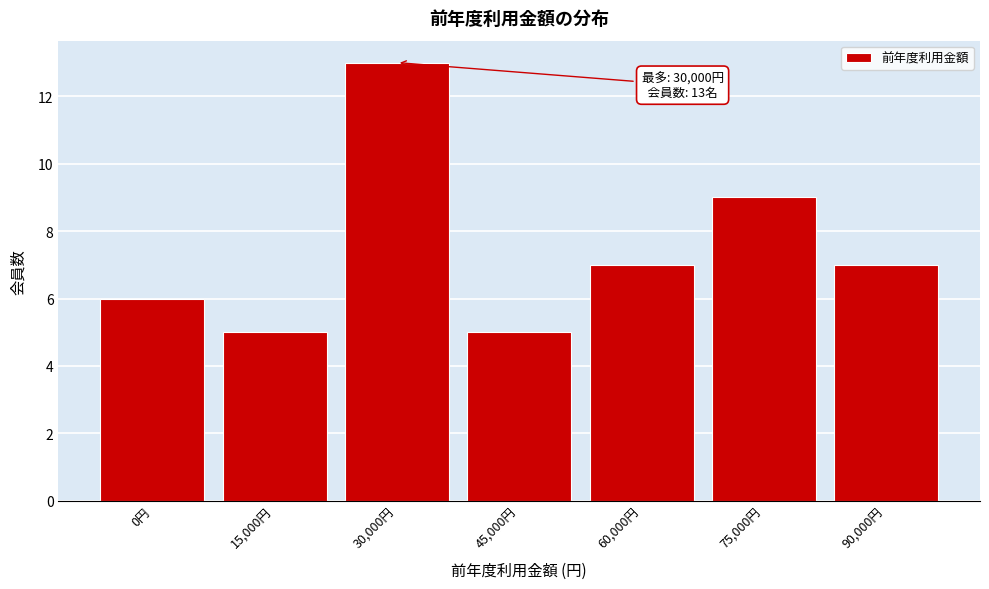

Reading left to right, extract all data points from this chart.

6	5	13	5	7	9	7